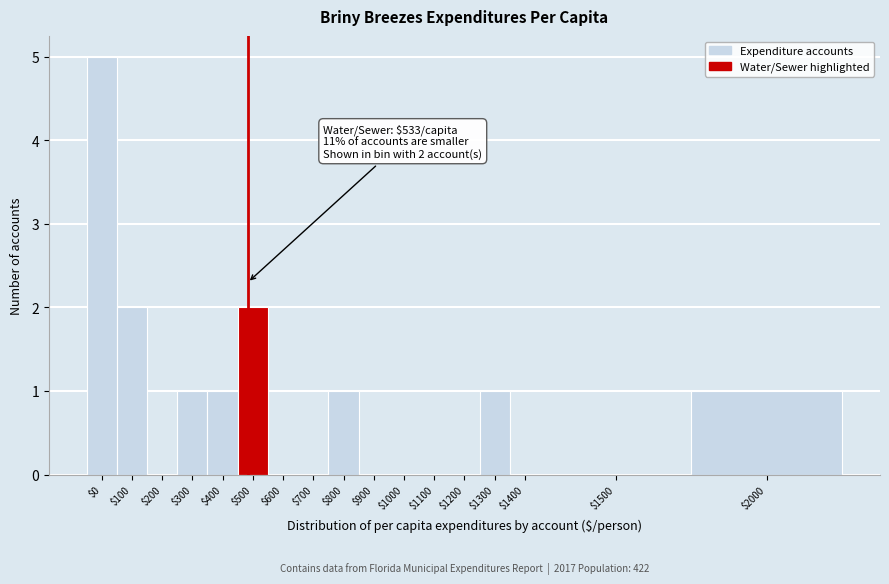

Which label corresponds to the largest value in the chart?

$0